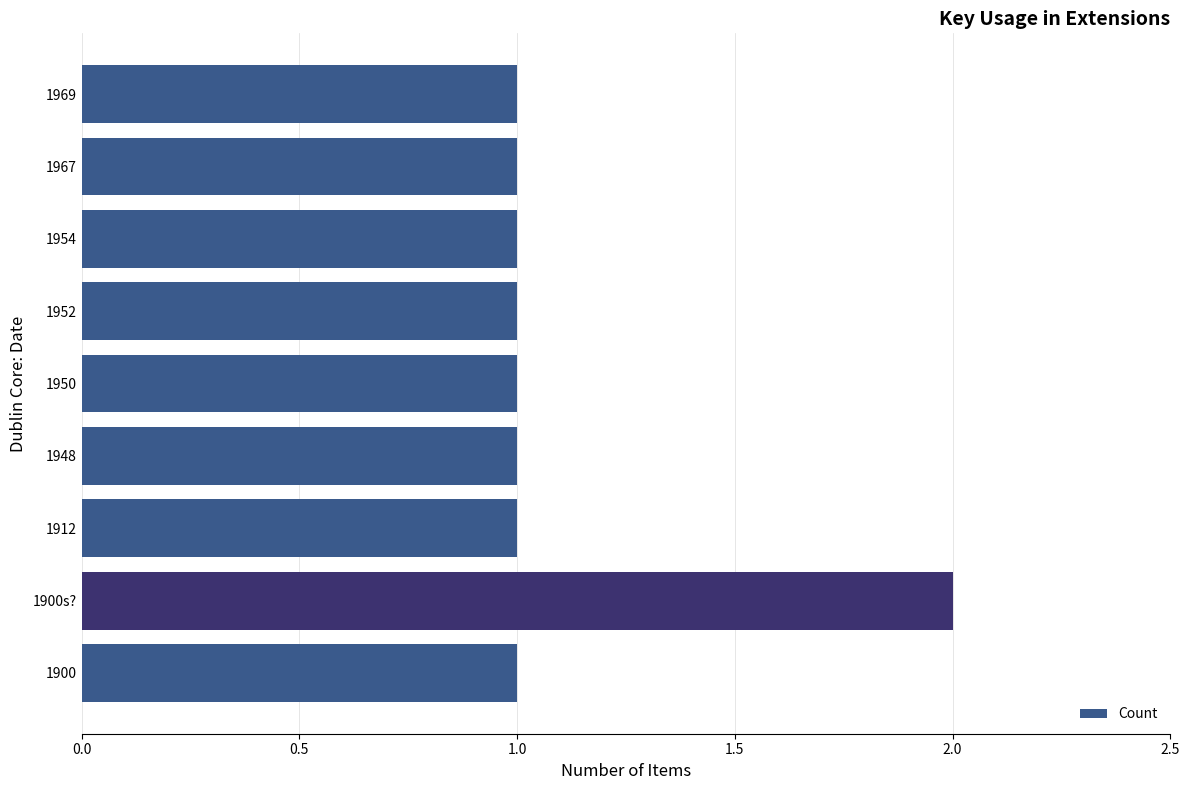

What is the difference between the maximum and minimum values?

1